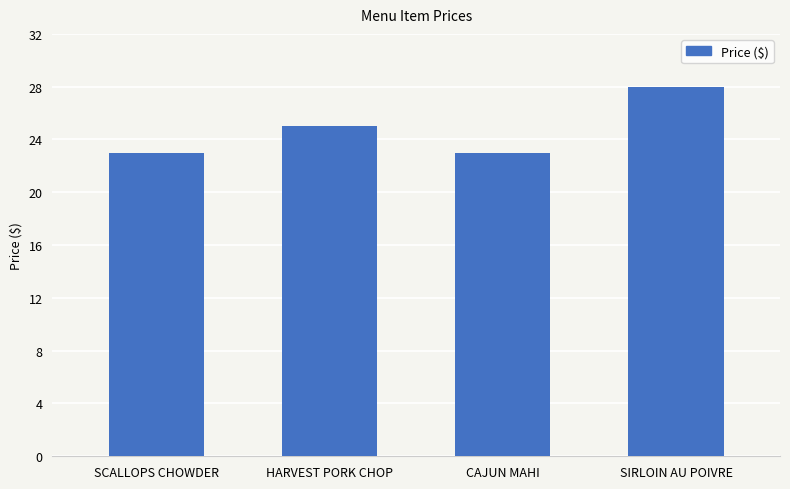

What is the sum of the values at HARVEST PORK CHOP and SCALLOPS CHOWDER?

48